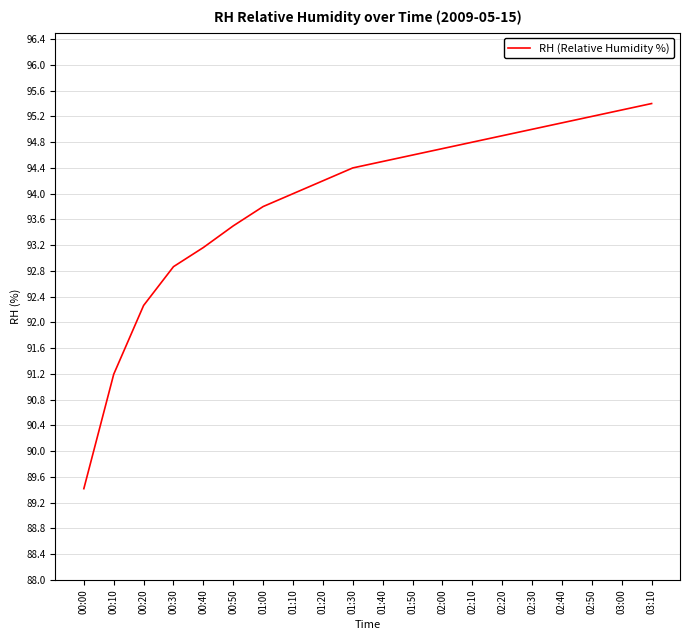

What is the difference between the values at 01:30 and 02:30?

0.6